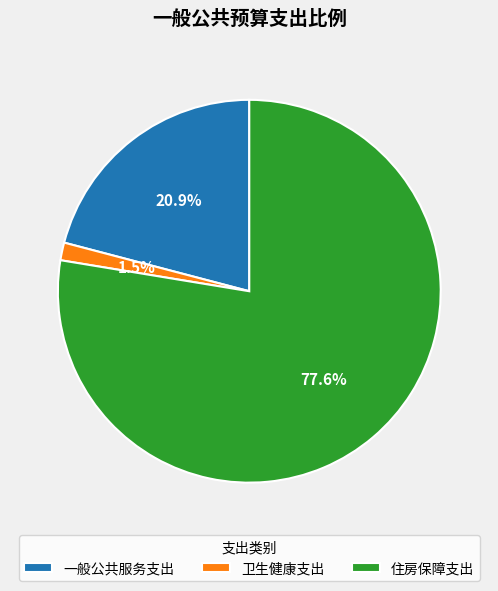

To the nearest percent, what is the difference between the 住房保障支出 and 卫生健康支出 slice percentages?

76%